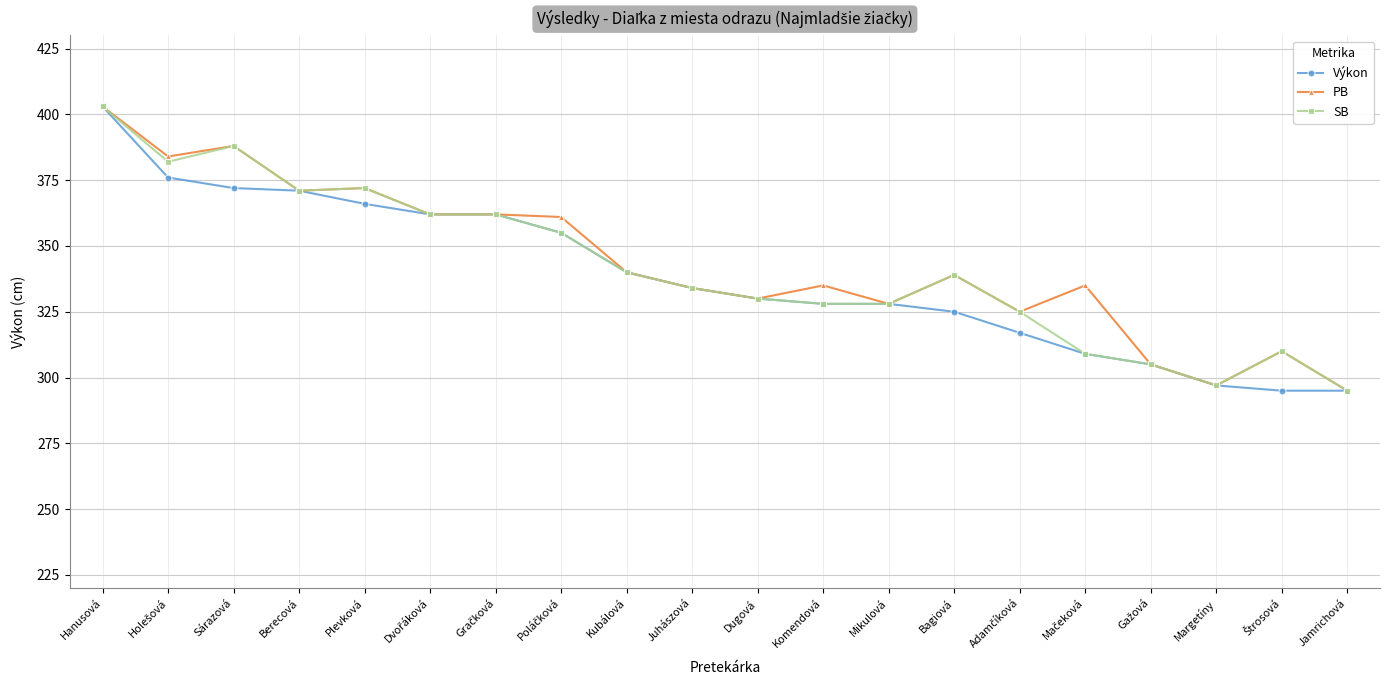

What is the value of the Výkon point at the 11th from the left?

330